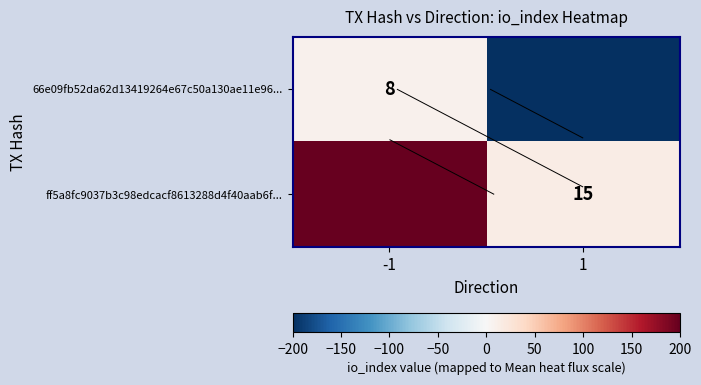

Is it true that 66e09fb52da62d13419264e67c50a130ae11e96... equals 11 at -1?

False